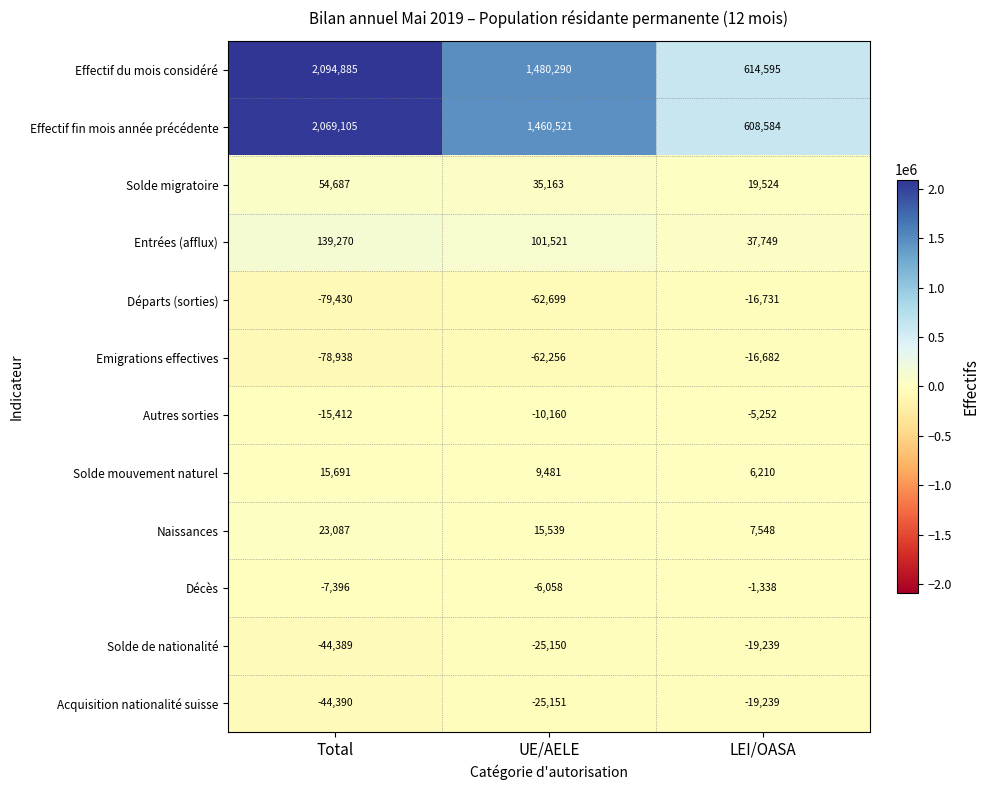

At which category is the sum across all series the highest?

Total